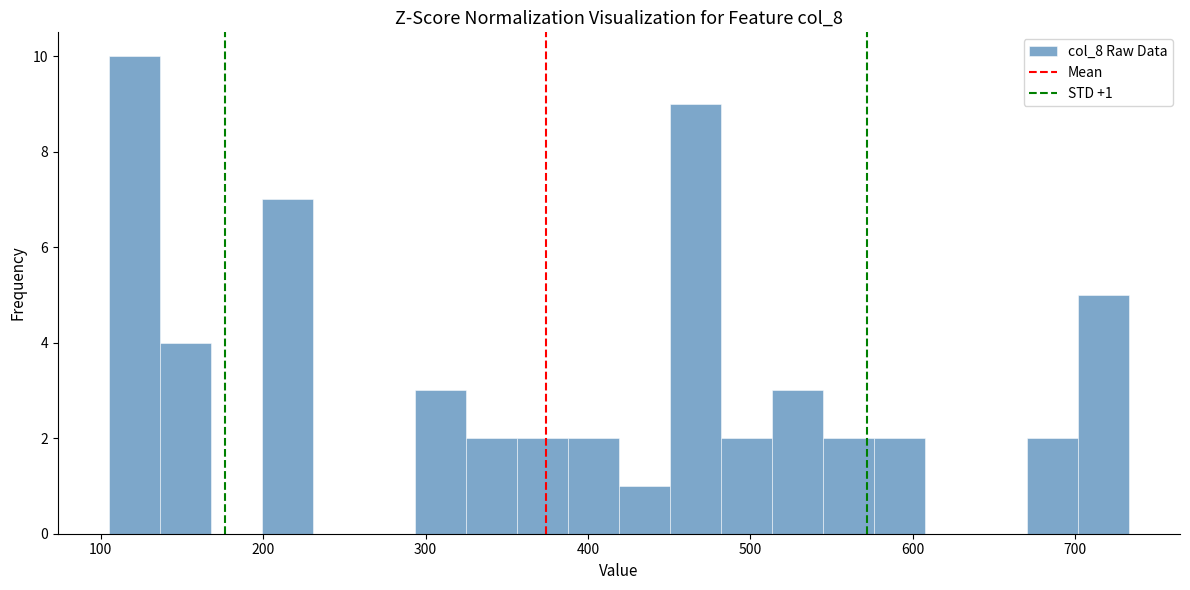

Read against the x-axis, roughly where is the centre of the tallest bar?

120